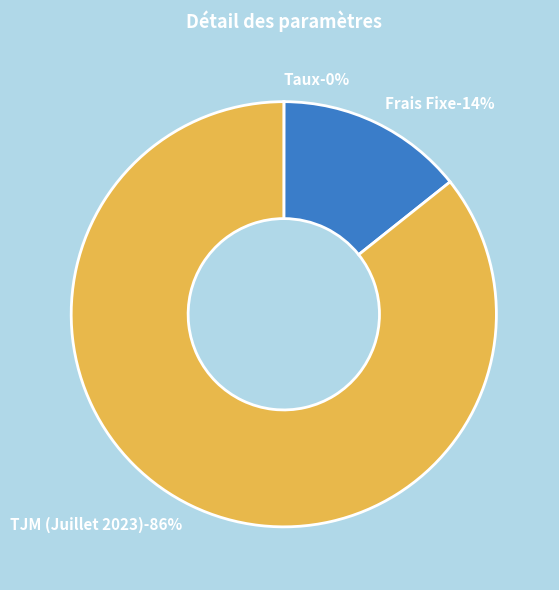

Count the number of slices in the pie.

3